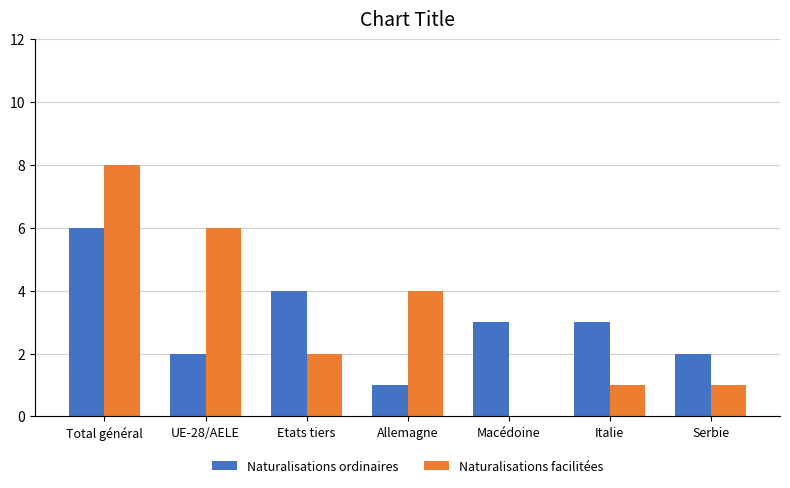

What value does the Naturalisations ordinaires series have at Etats tiers?

4